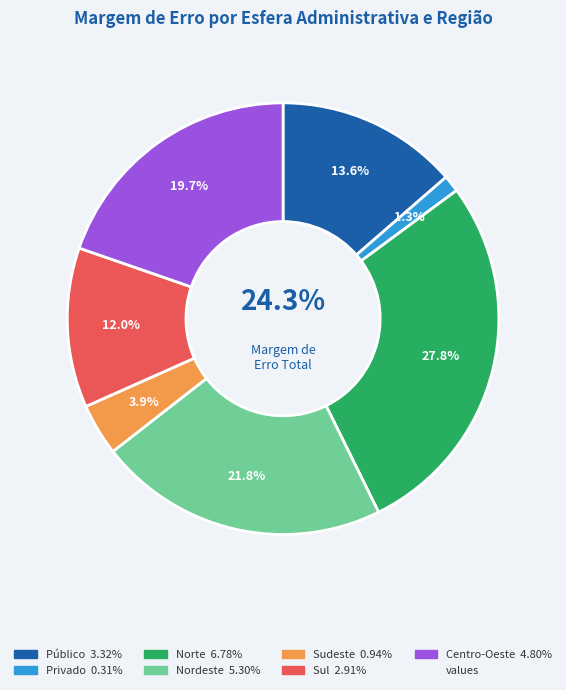

Which category has the biggest portion of the pie?

Norte